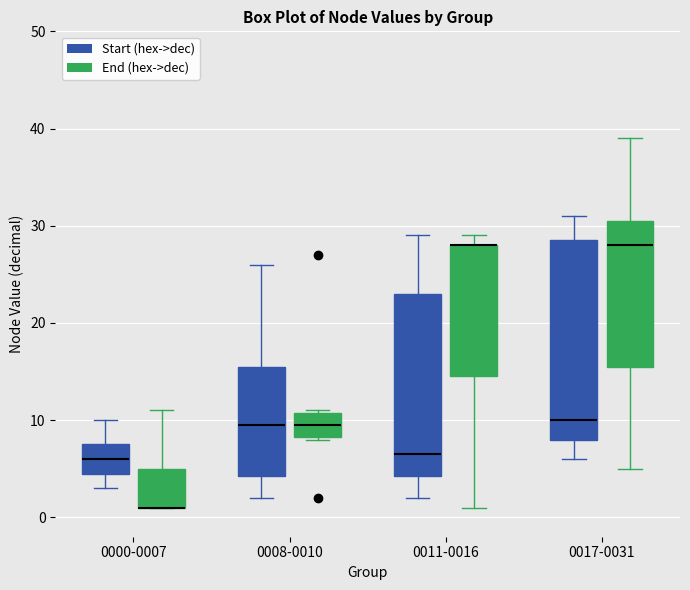

Which box is the tallest, from its lower edge to its upper edge?

0017-0031 (Start (hex->dec))